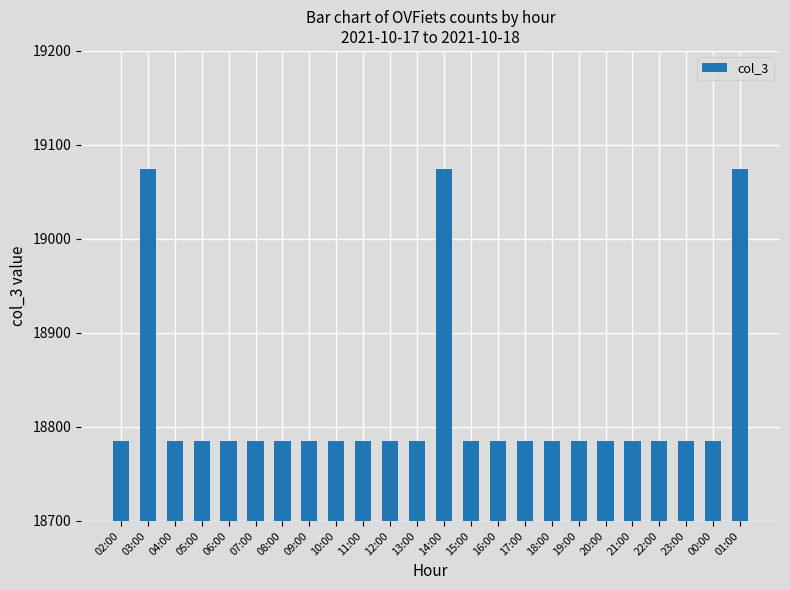

What is the difference between the maximum and minimum values?

289